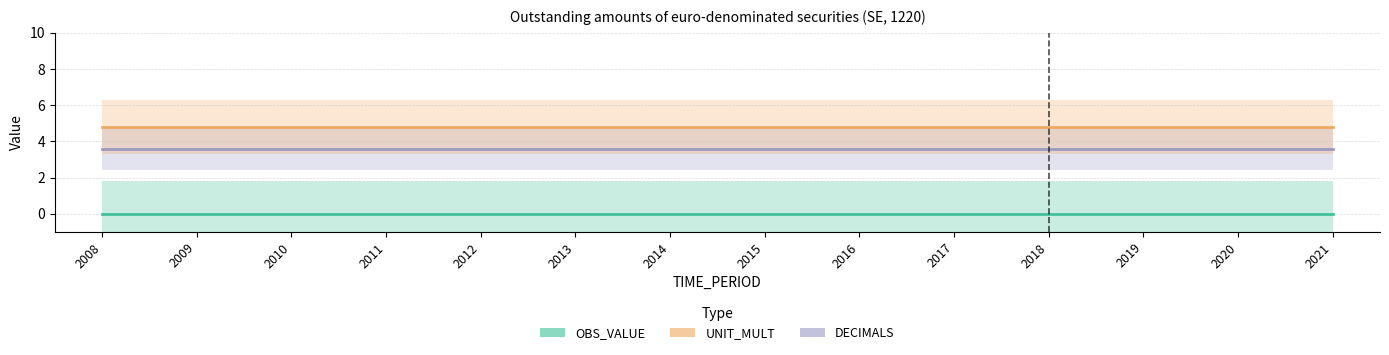

What are all the series names shown in the legend?

DECIMALS, UNIT_MULT, OBS_VALUE